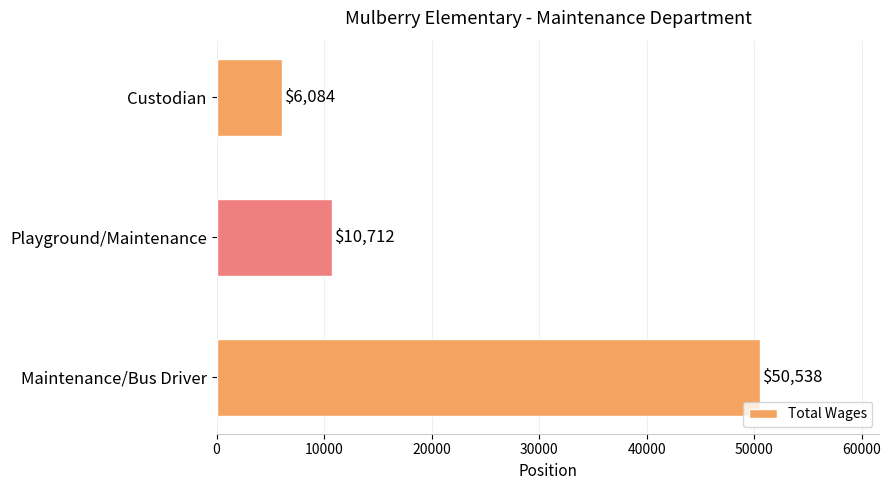

What is the approximate value at Custodian?

6084